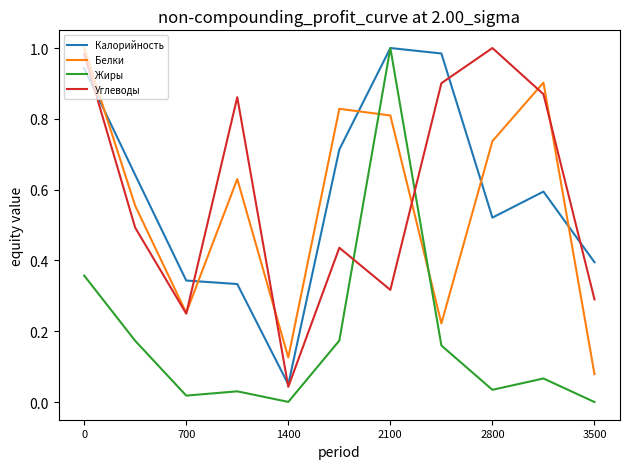

How many intersections are there between Калорийность and Белки?

5